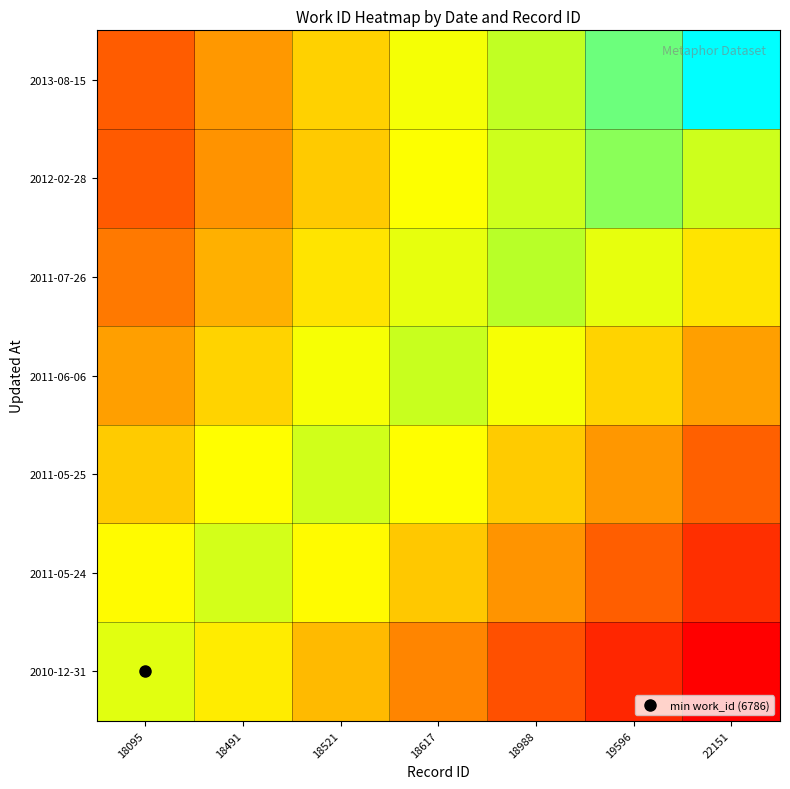

Which series has the largest total across all categories?

2013-08-15